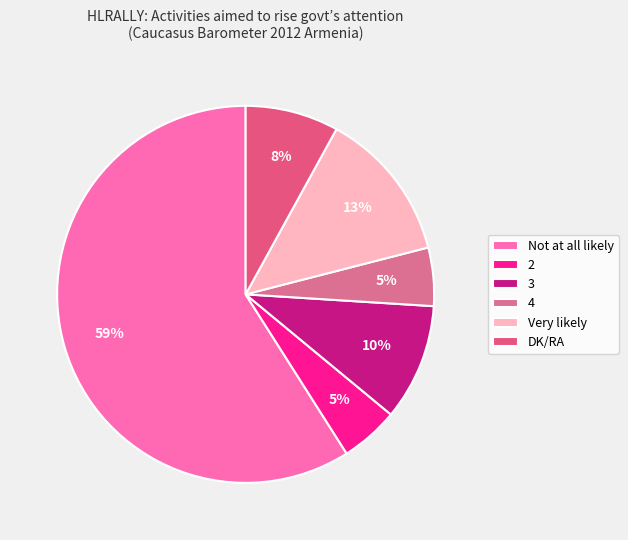

True or false: 4 accounts for 5% of the total.

True